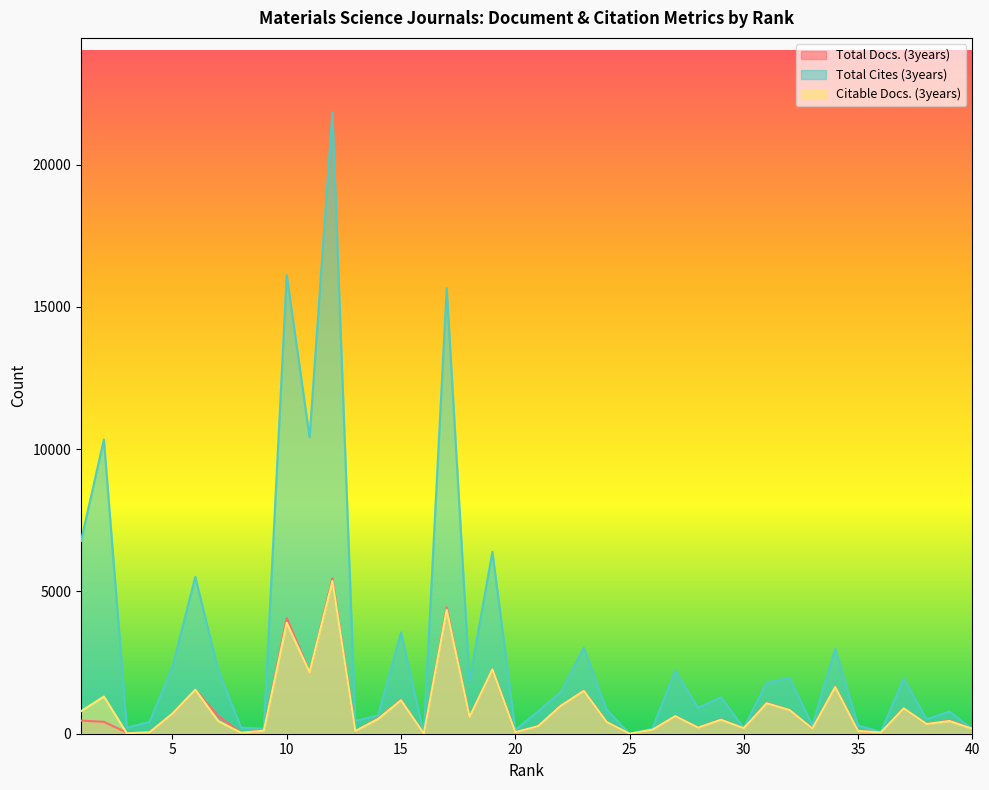

What is the difference between the maximum and minimum values in the Total Docs. (3years) series?

5466